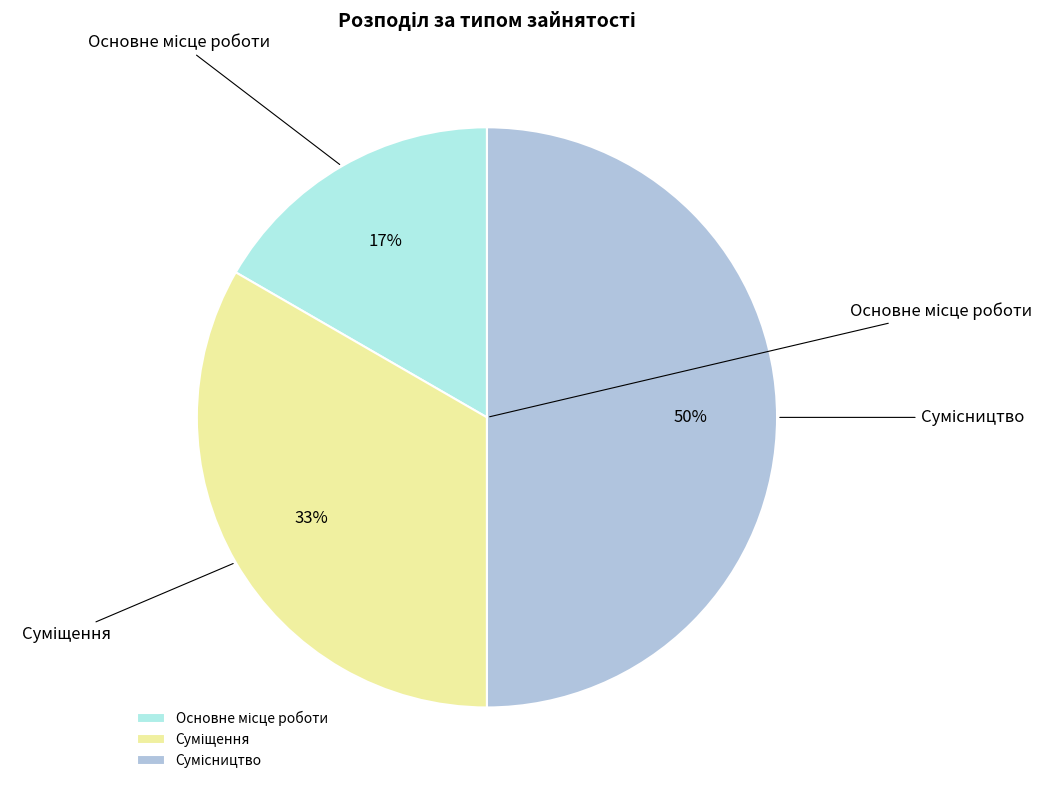

Count the number of slices in the pie.

3